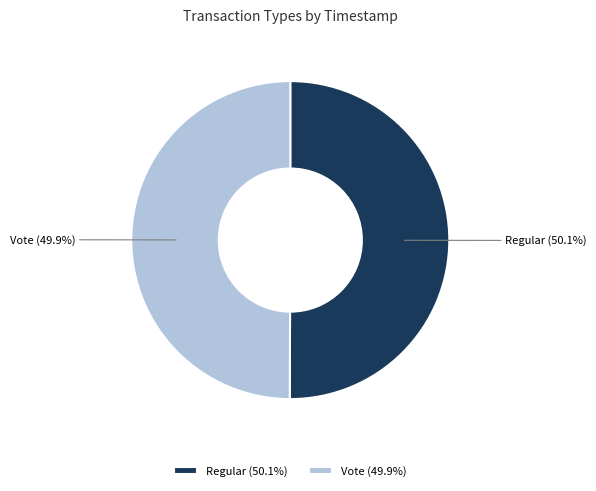

Count the number of slices in the pie.

2